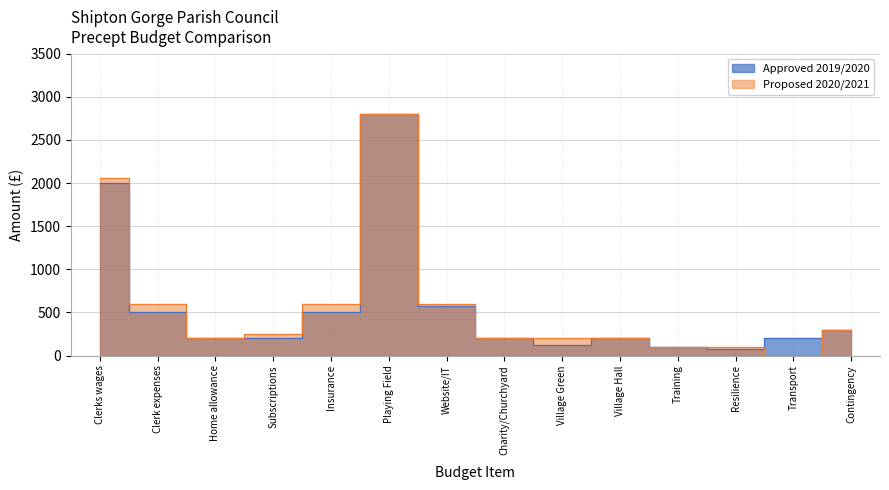

What is the difference between the highest and lowest values at Insurance?

100